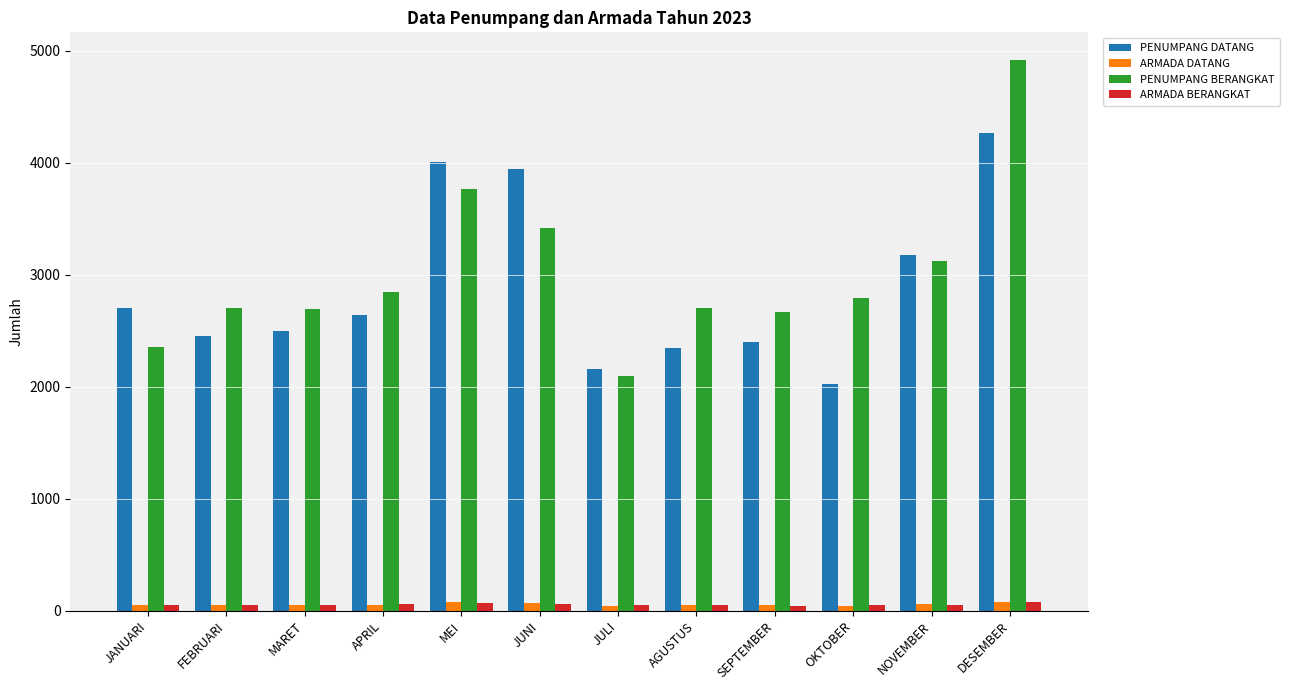

What are all the series names shown in the legend?

PENUMPANG DATANG, ARMADA DATANG, PENUMPANG BERANGKAT, ARMADA BERANGKAT